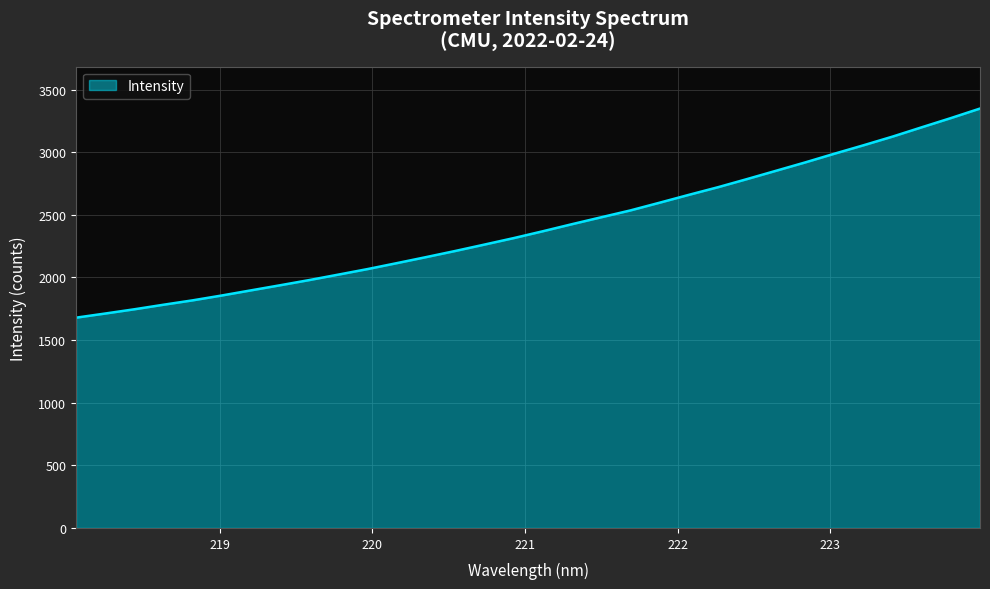

What is the smallest value displayed?

1679.1